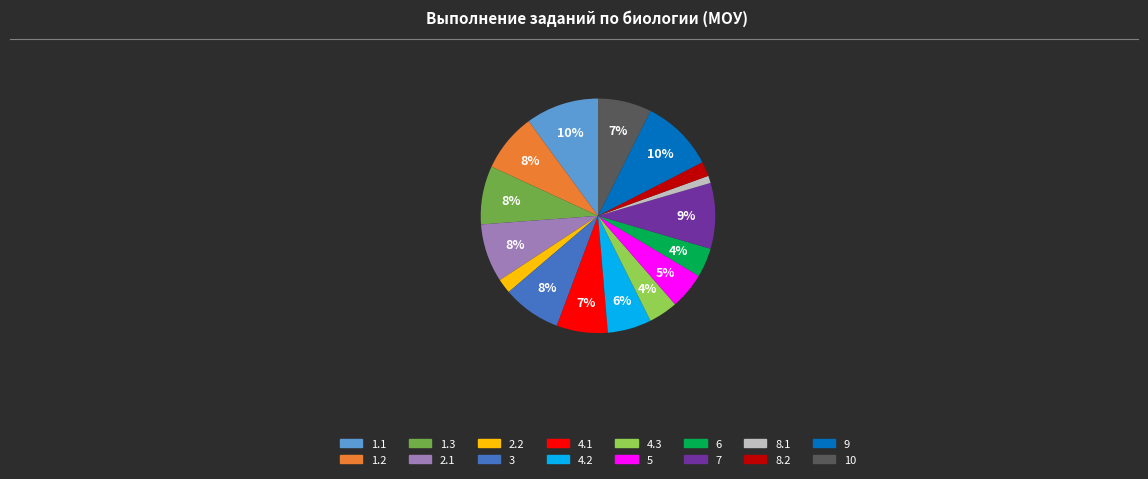

How many slices are in this pie chart?

16